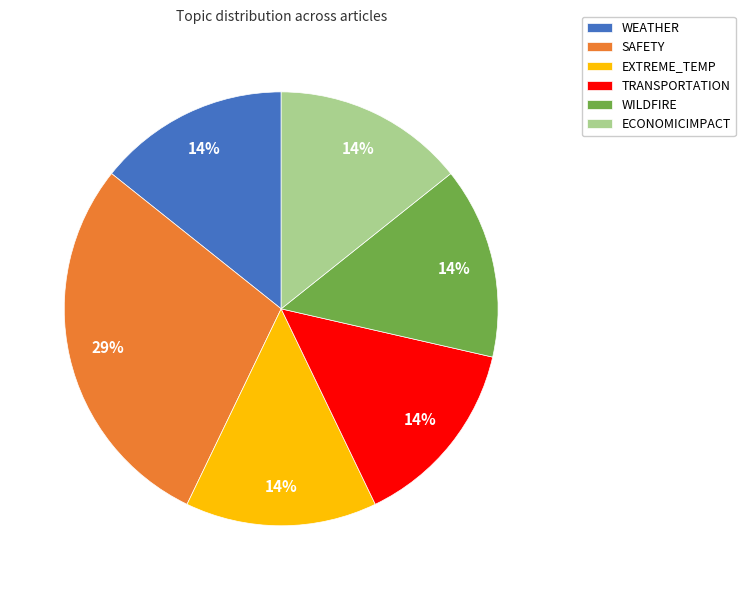

Is EXTREME_TEMP the majority of the pie?

No